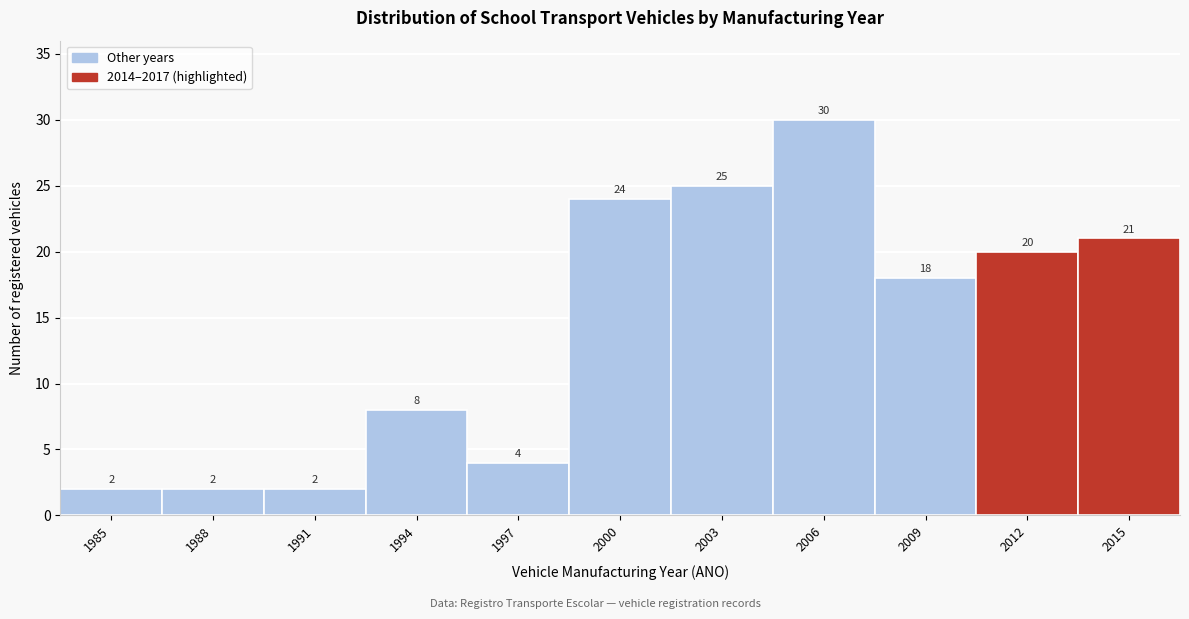

Reading left to right, list all the values displayed in this chart.

2	2	2	8	4	24	25	30	18	20	21